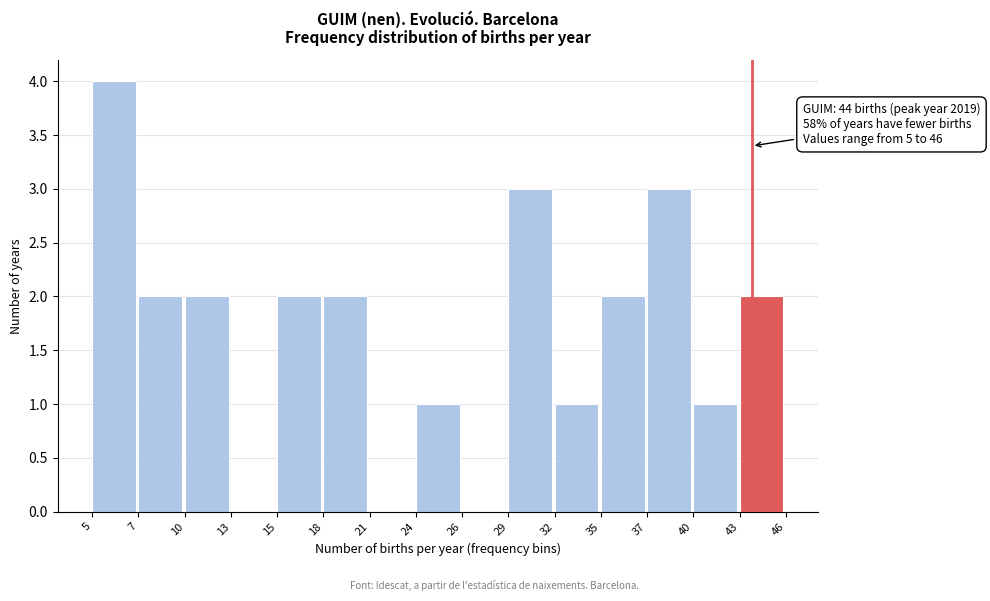

Reading left to right, what are all the values shown in this chart?

5=4	7=2	10=2	13=0	15=2	18=2	21=0	24=1	26=0	29=3	32=1	35=2	37=3	40=1	43=2